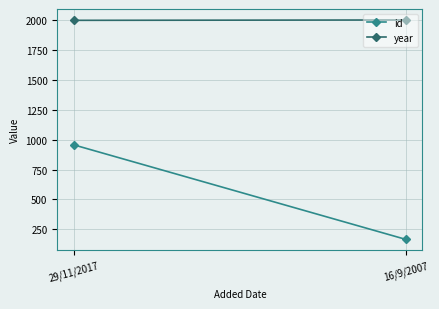

The value of year at 16/9/2007 is 2000. True or false?

True